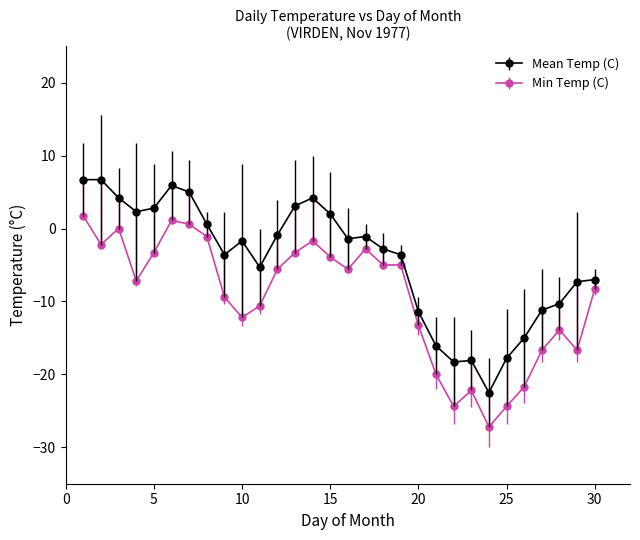

Which series has the largest total across all categories?

Mean Temp (C)